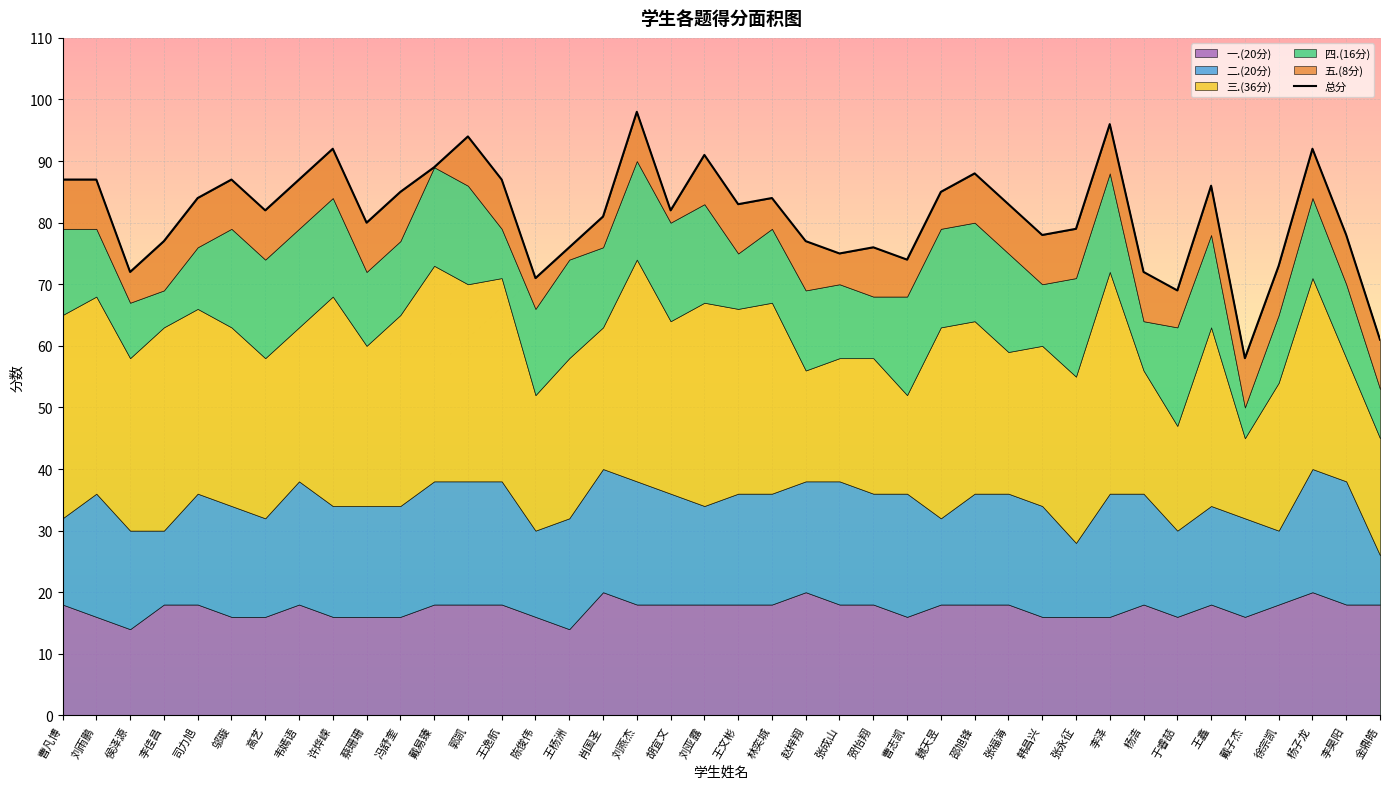

How many lines are shown in the chart?

1